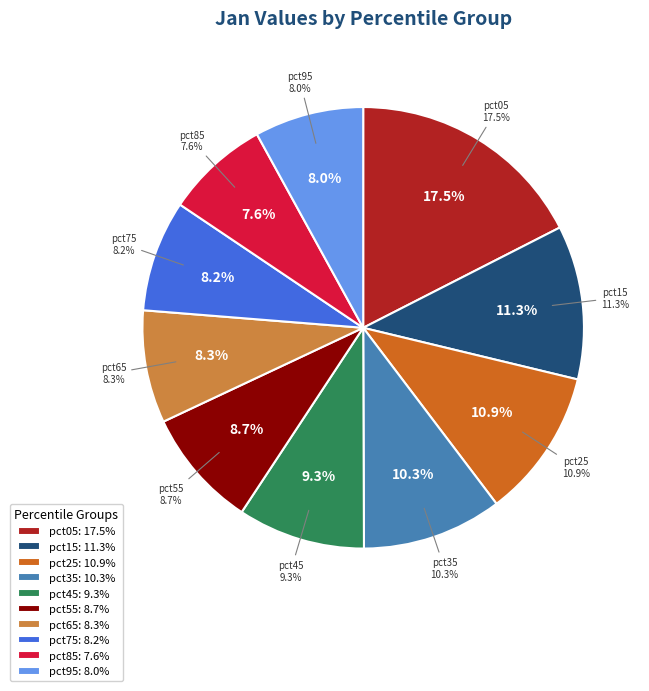

How many segments does this pie chart have?

10